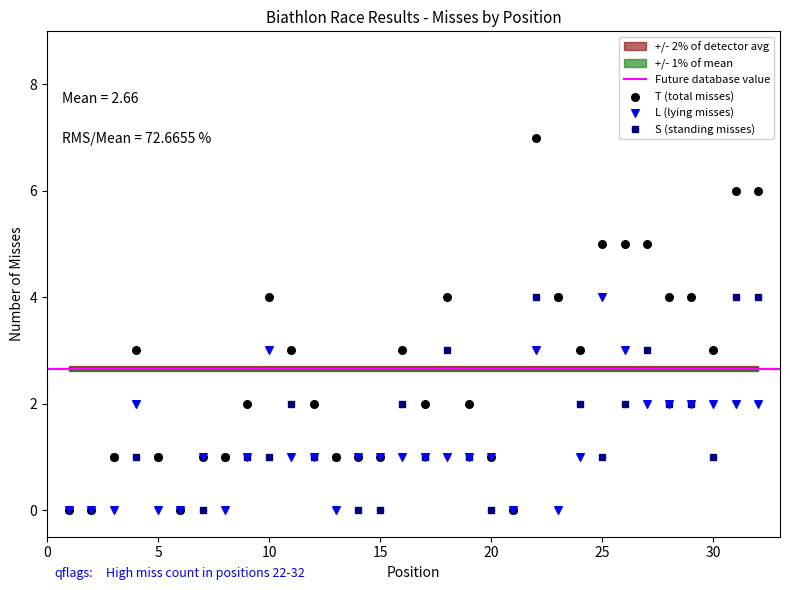

Which series has the largest total across all categories?

T (total misses)